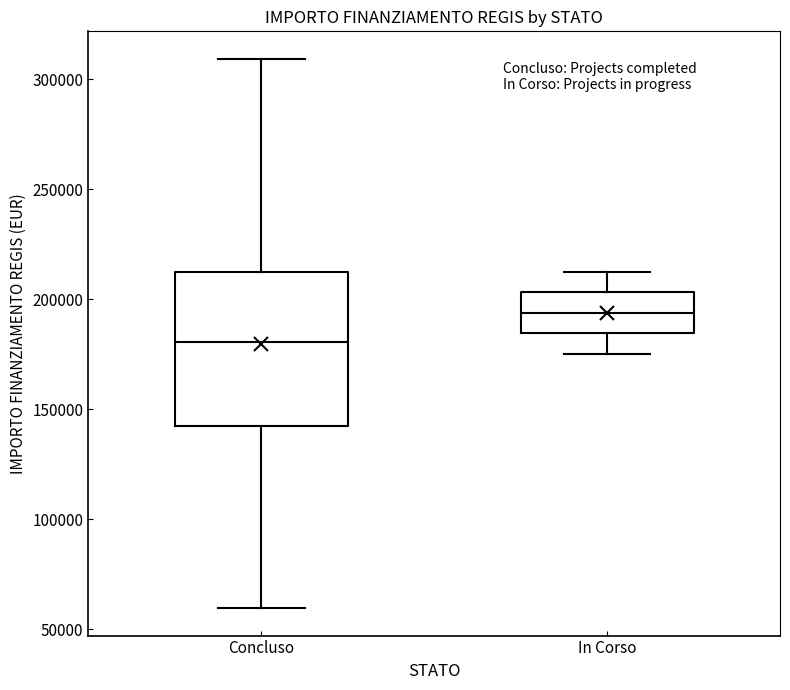

Reading left to right, read every box against the y-axis: the position of its median line, the range the box covers, and the ends of its whiskers. The values are not printed on the chart, so give them approximately, as read against the axis.

Concluso: median 180000, box 145000 to 210000, whiskers 60000 to 310000
In Corso: median 195000, box 185000 to 205000, whiskers 175000 to 210000